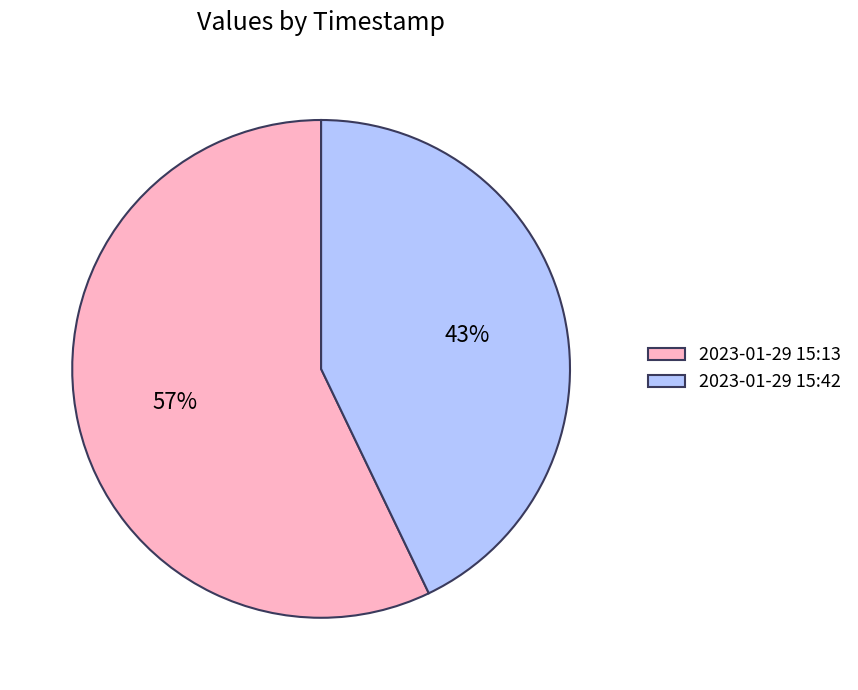

What is the ratio of the value at 2023-01-29 15:42 to the value at 2023-01-29 15:13?

0.8